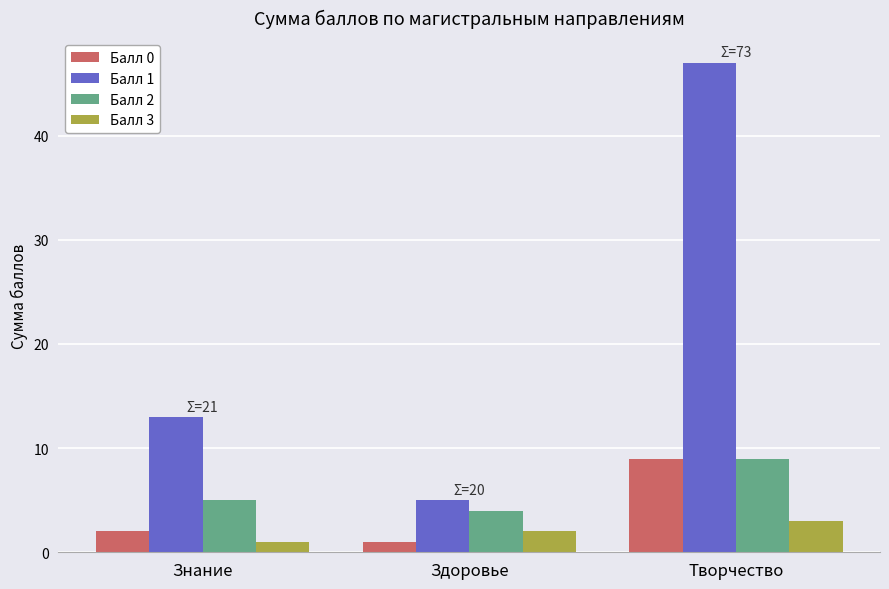

The value of Балл 2 at Знание is 5. True or false?

True